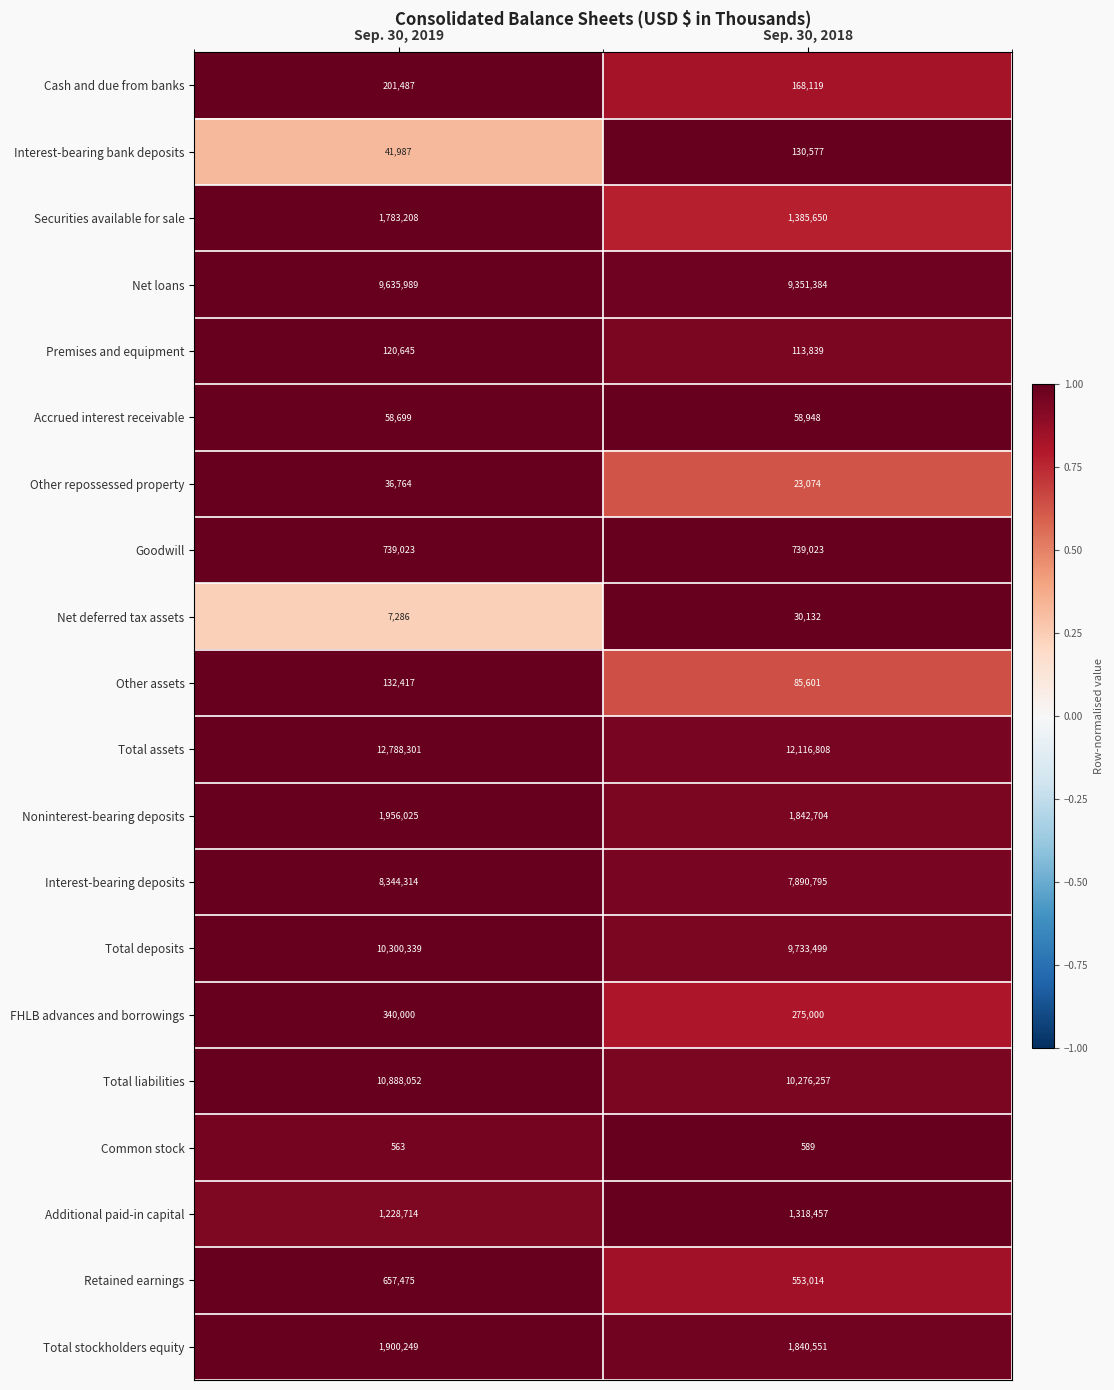

What is the difference between the Total assets values at Sep. 30, 2019 and Sep. 30, 2018?

671493